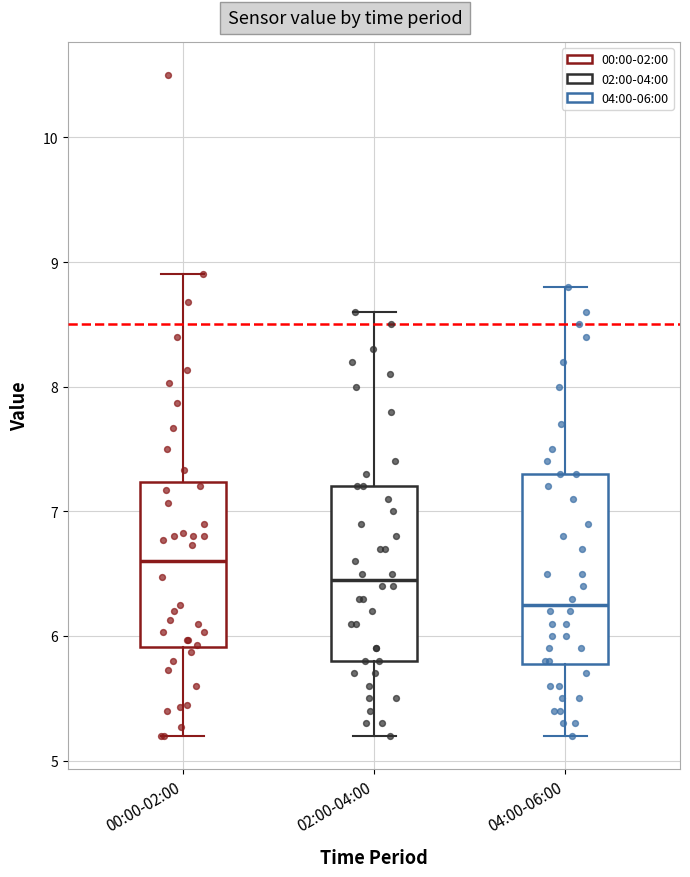

Reading left to right, read every box against the y-axis: the position of its median line, the range the box covers, and the ends of its whiskers. The values are not printed on the chart, so give them approximately, as read against the axis.

00:00-02:00: median 6.6, box 5.9 to 7.2, whiskers 5.2 to 8.9
02:00-04:00: median 6.5, box 5.8 to 7.2, whiskers 5.2 to 8.6
04:00-06:00: median 6.3, box 5.8 to 7.3, whiskers 5.2 to 8.8